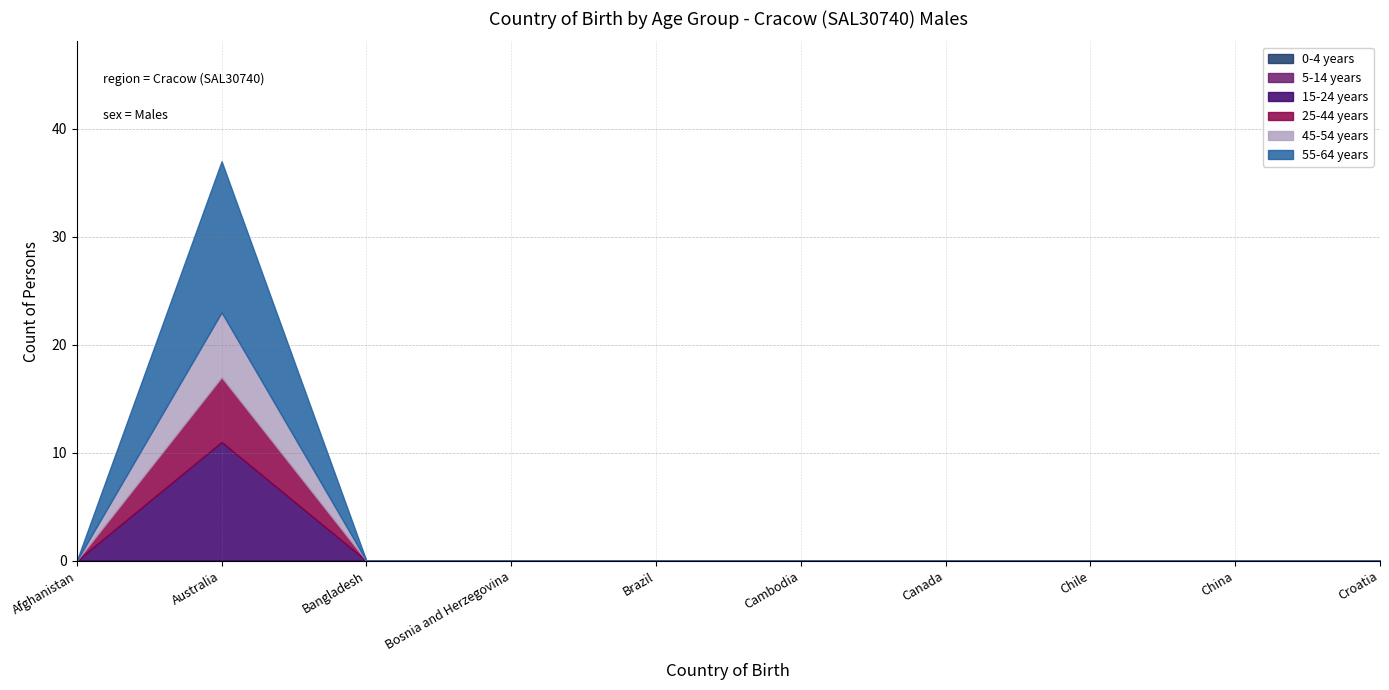

What is the sum of all 15-24 years values?

11